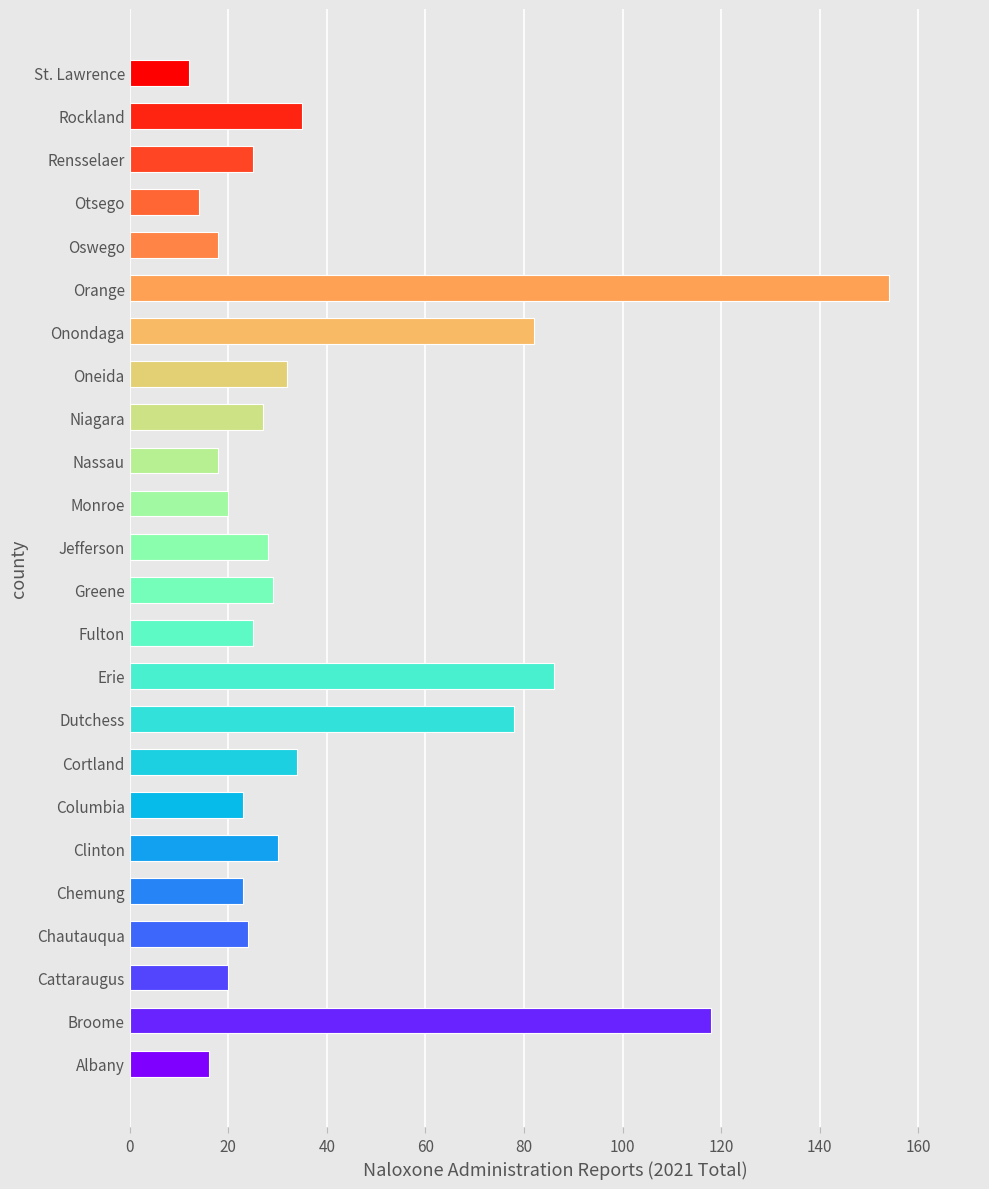

Between Rensselaer and Broome, which is larger?

Broome